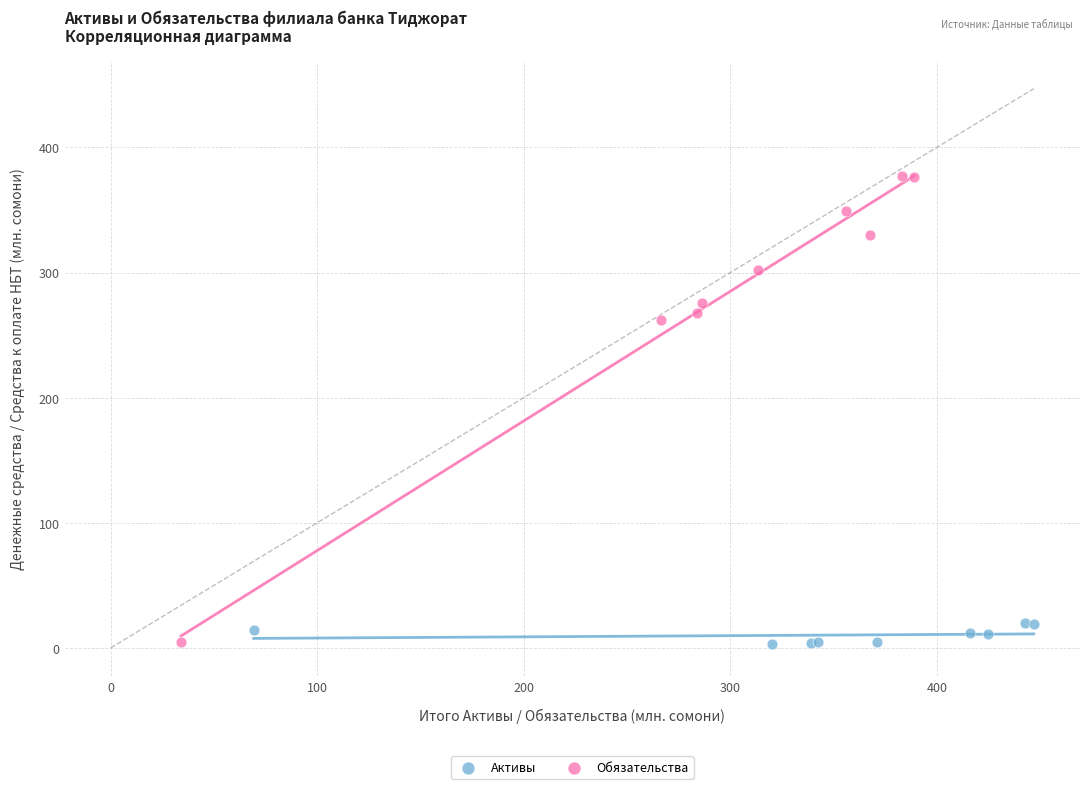

Which series reaches the maximum Y coordinate?

Обязательства